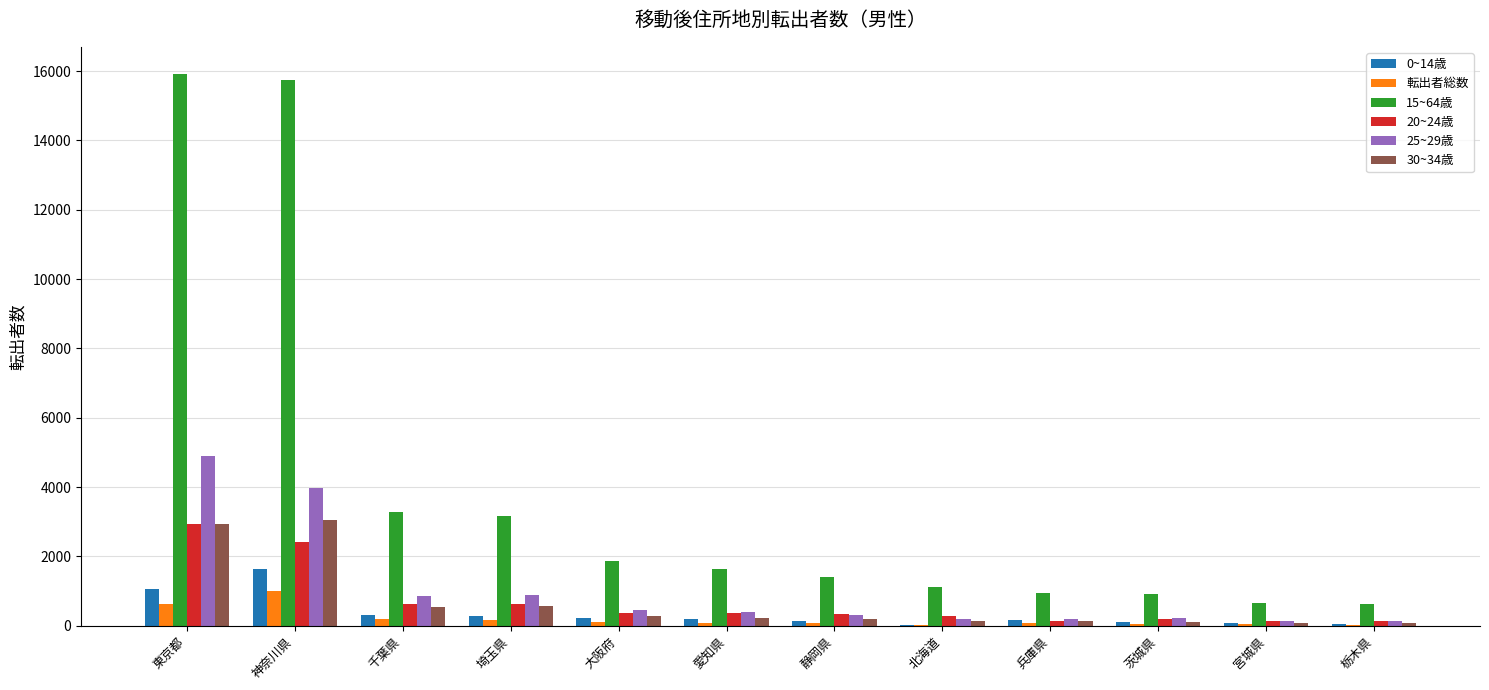

The 転出者総数 series shows 628 at 東京都. True or false?

True